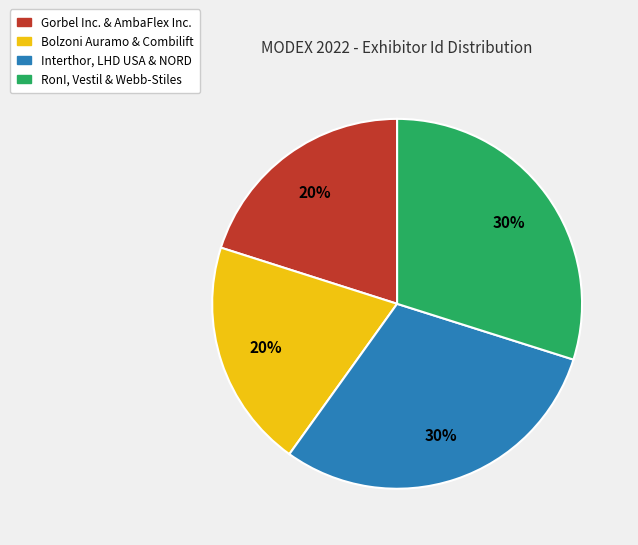

How many slices are in this pie chart?

4